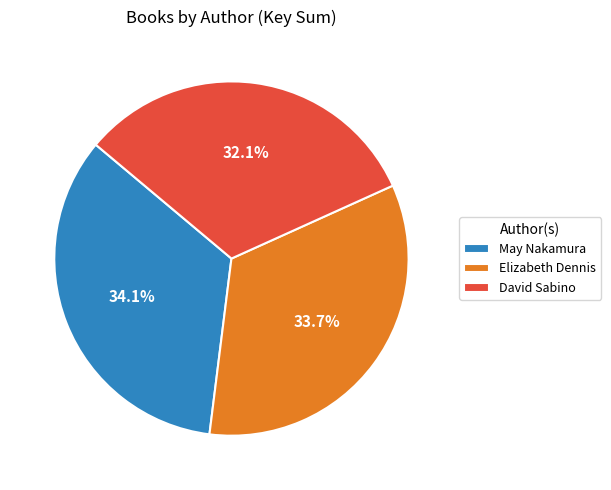

Approximately how many times larger is the value at Elizabeth Dennis compared to David Sabino?

1.0